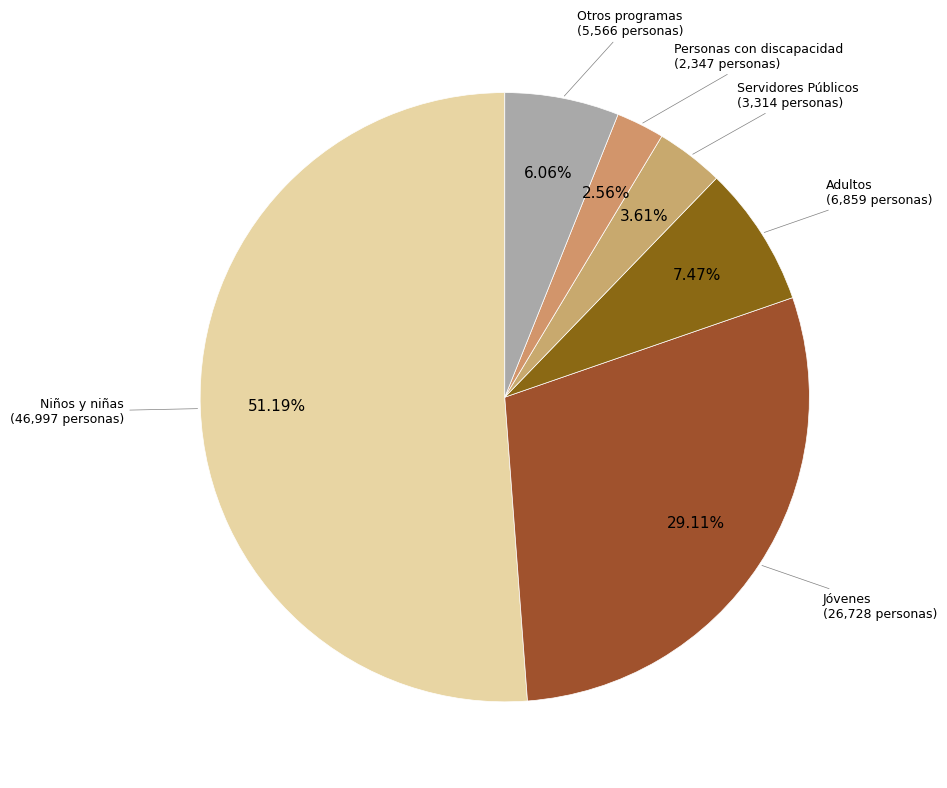

To the nearest percent, what is the average slice percentage?

17%